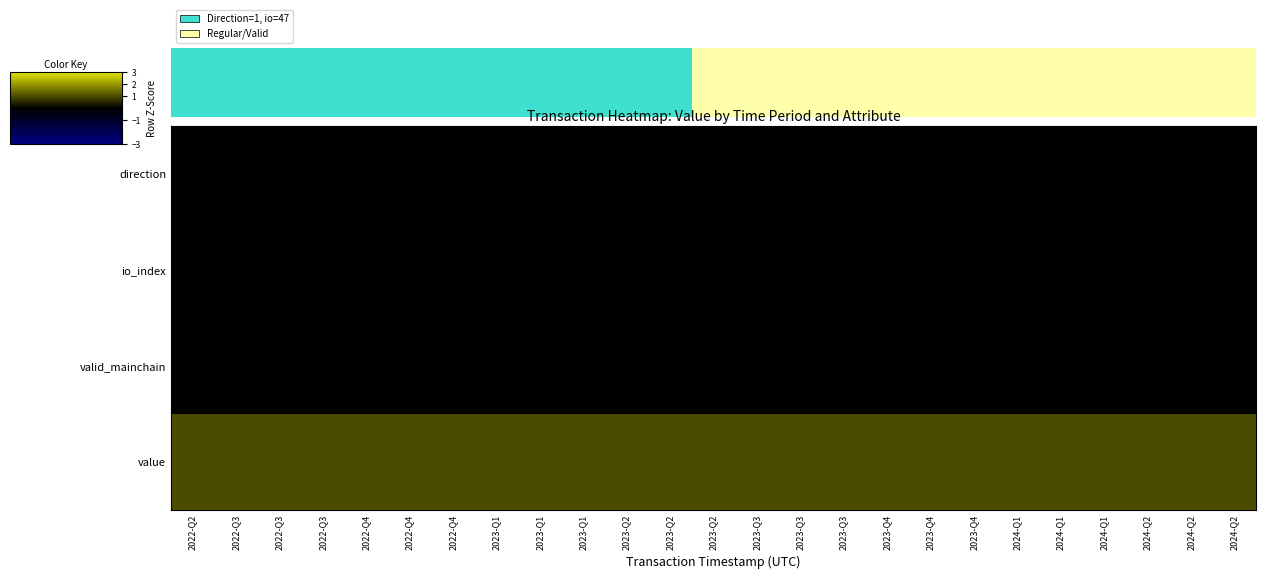

The value of row_1 at 22 is 0. True or false?

True